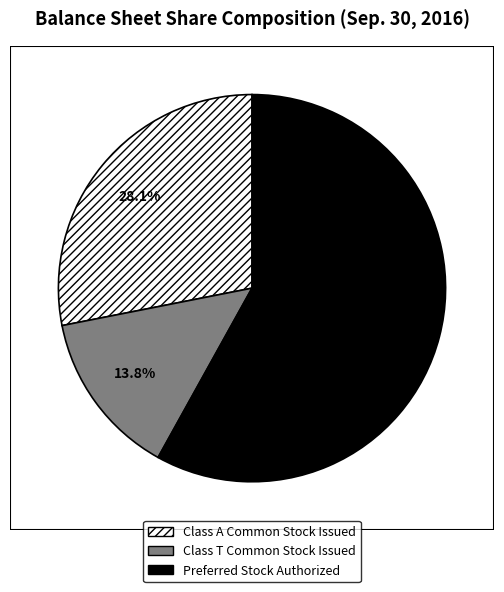

True or false: Class A Common Stock Issued accounts for 17% of the total.

False